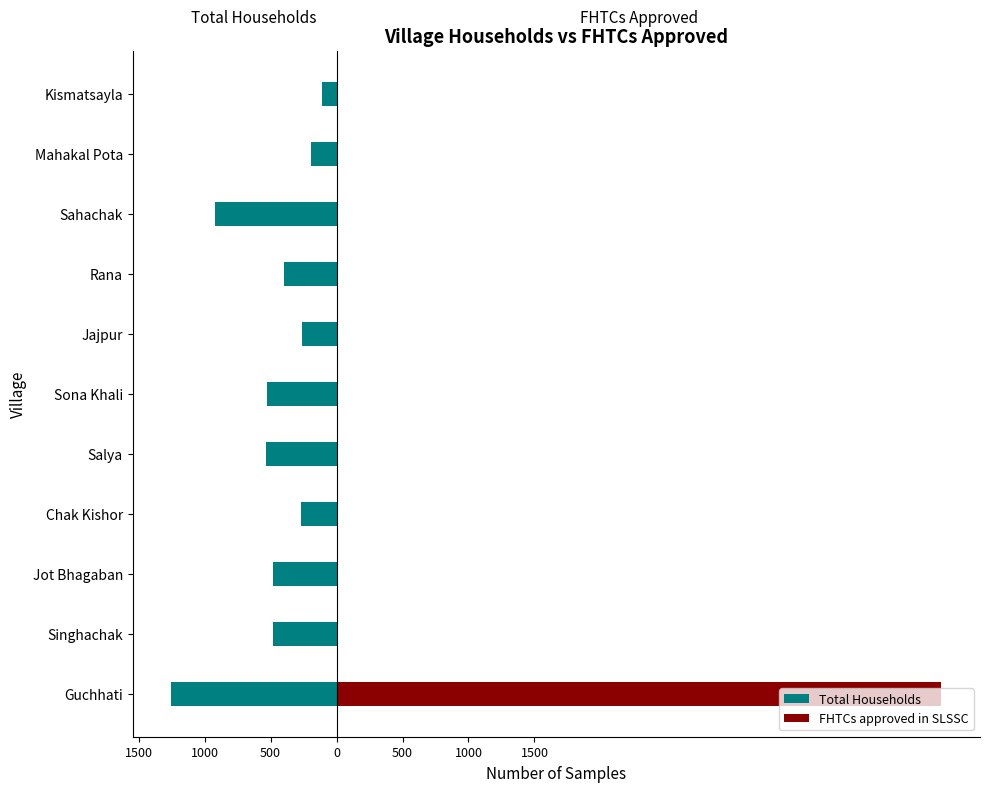

What is the average value of the Total Households series?

-494